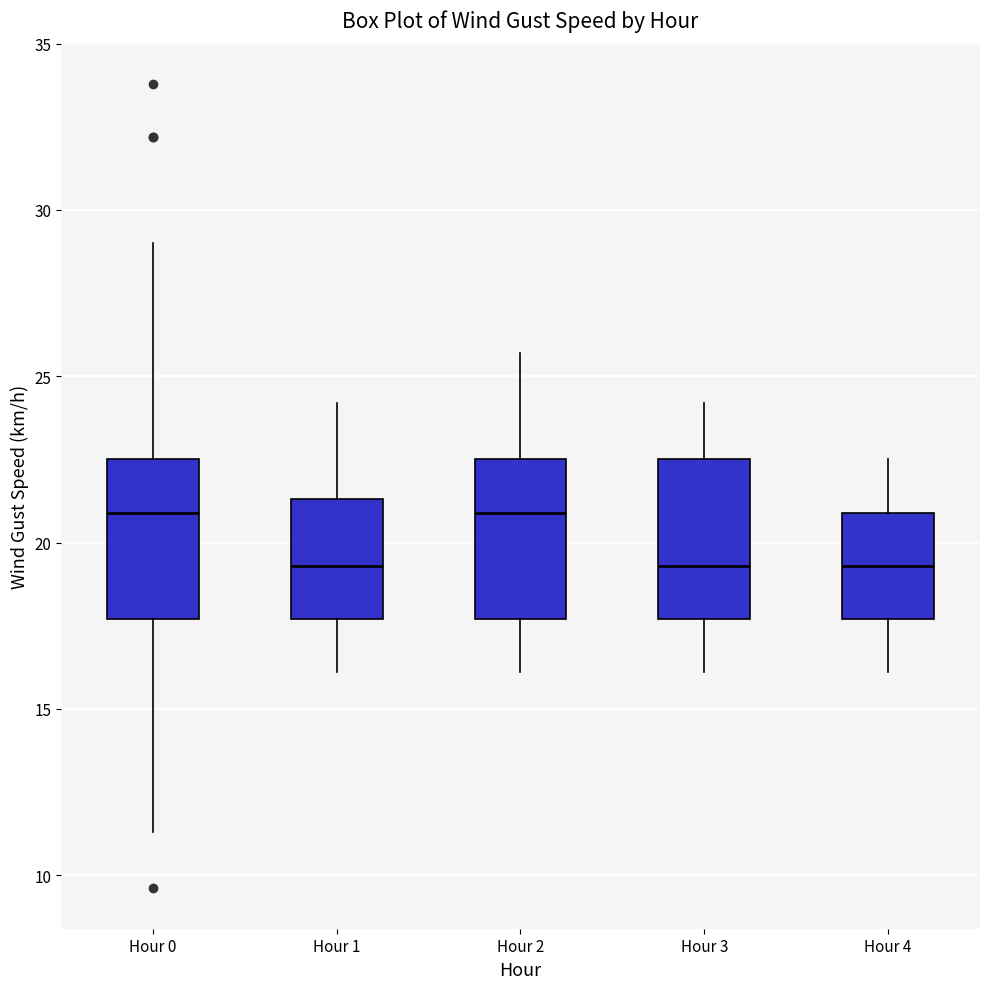

Where is the lower edge of the box for Hour 2 on the y-axis? The values are not printed on the chart, so give them approximately, as read against the axis.

17.5